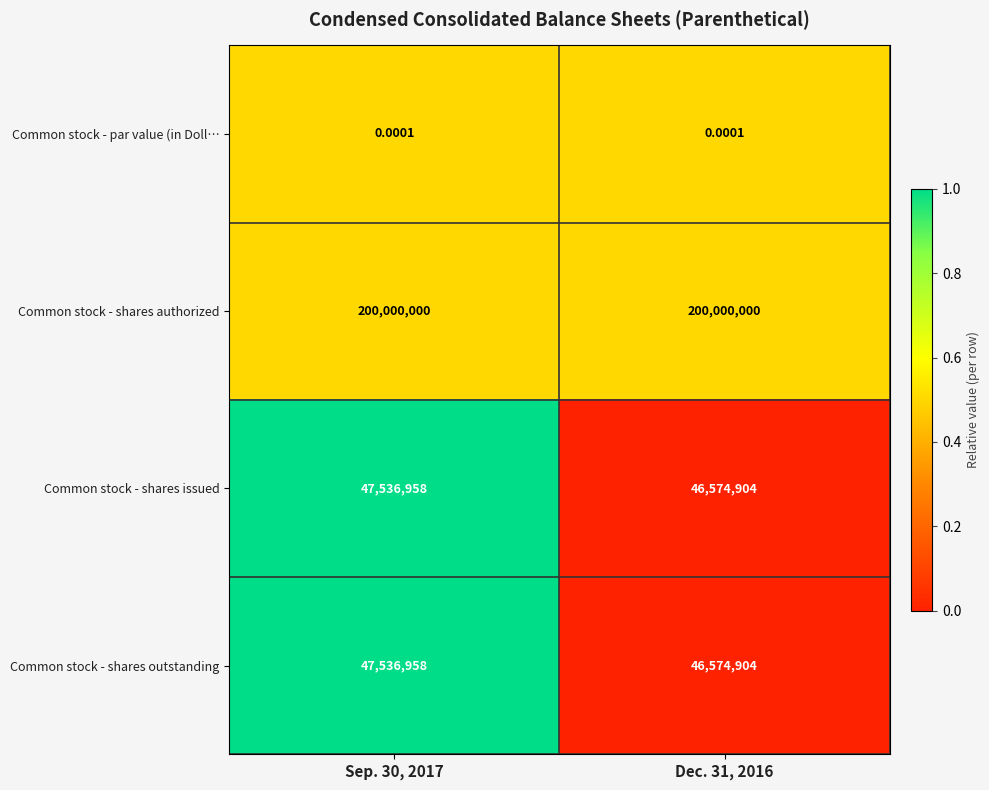

Is the value of Common stock - shares issued at Dec. 31, 2016 greater than the value of Common stock - par value (in Doll… at Sep. 30, 2017?

Yes